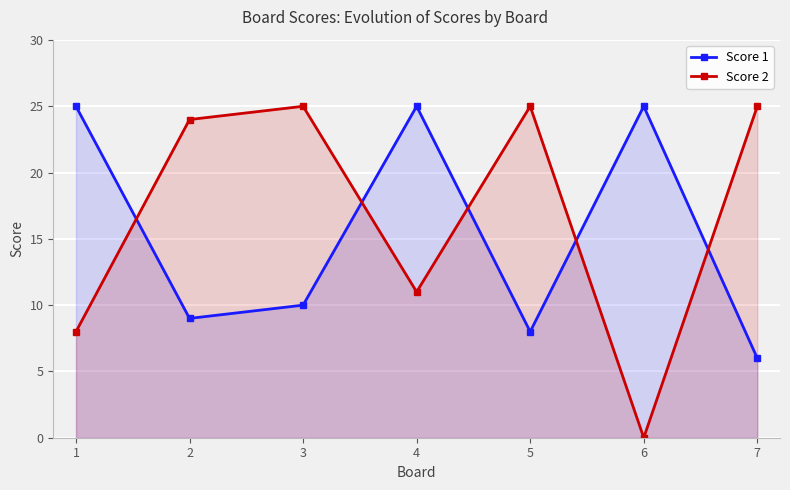

What is the value of the Score 1 point at the 1st from the left?

25